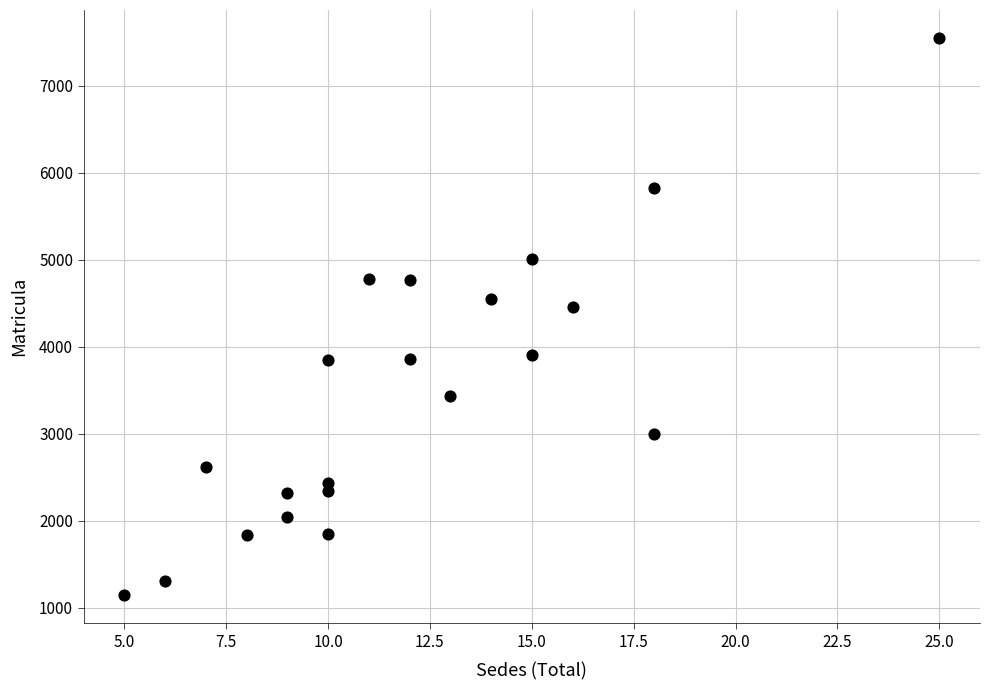

What is the range of Y values (max minus min)?

6406